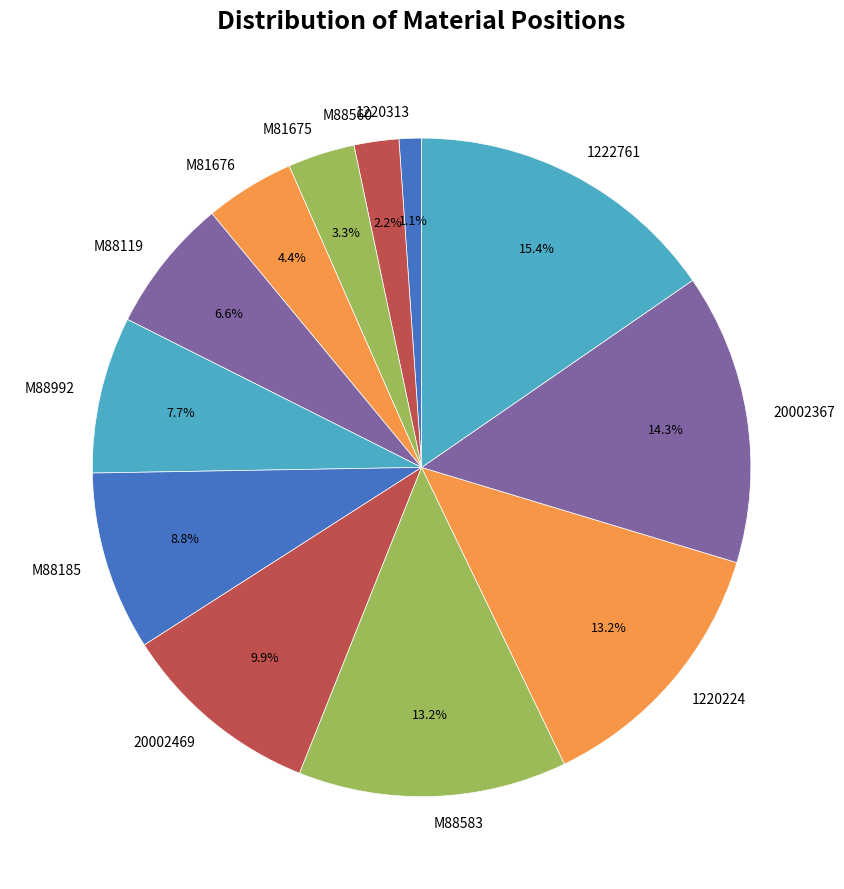

The 1222761 slice represents 9% of the pie. True or false?

False